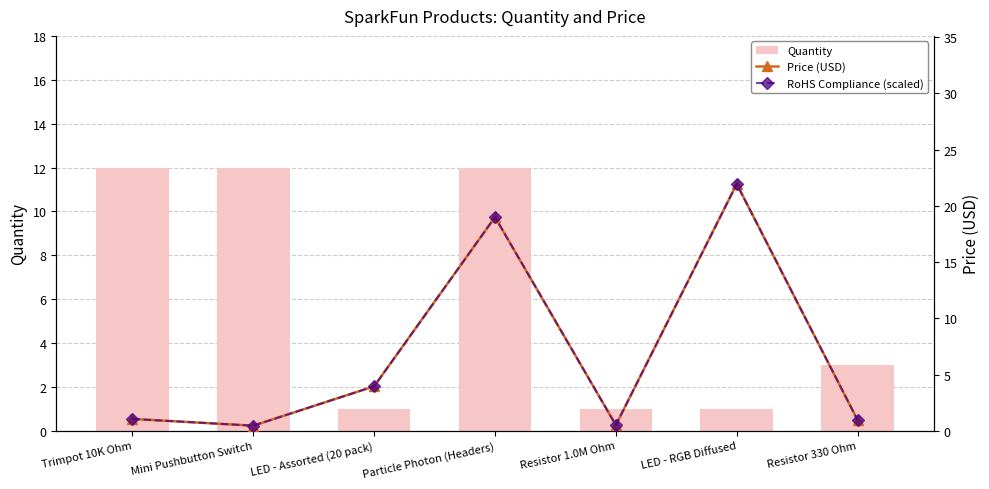

Where does the Price (USD) series first go above 1?

Trimpot 10K Ohm